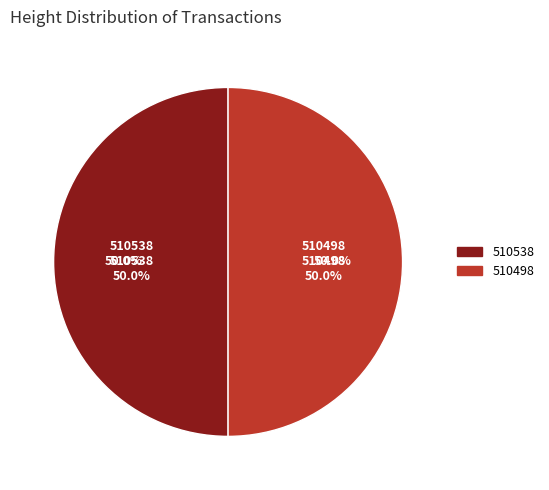

Is it true that 510538 is 38% of the pie?

False